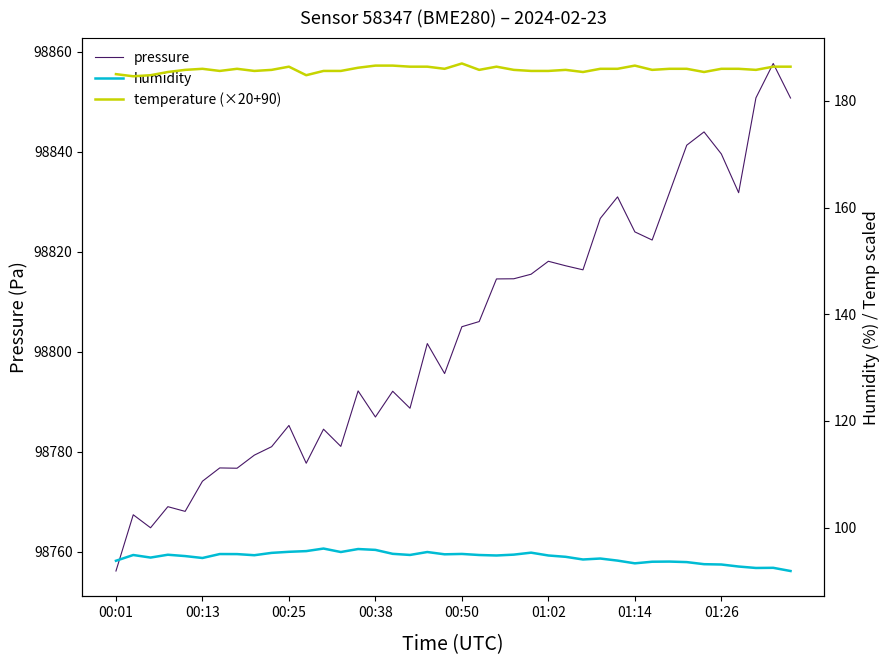

In temperature (×20+90), how many points are higher than both neighbors (excluding endpoints)?

7